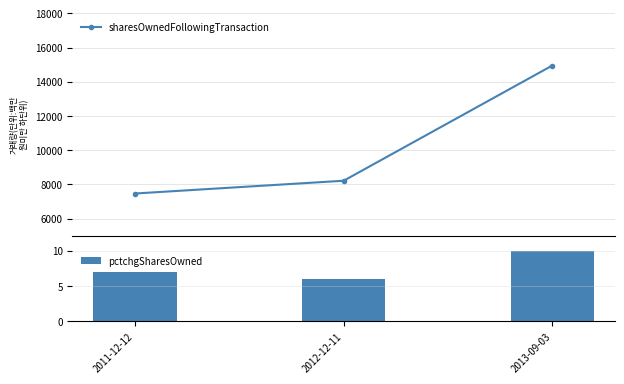

What value does the sharesOwnedFollowingTransaction series have at 2011-12-12, to the nearest 50?

7450